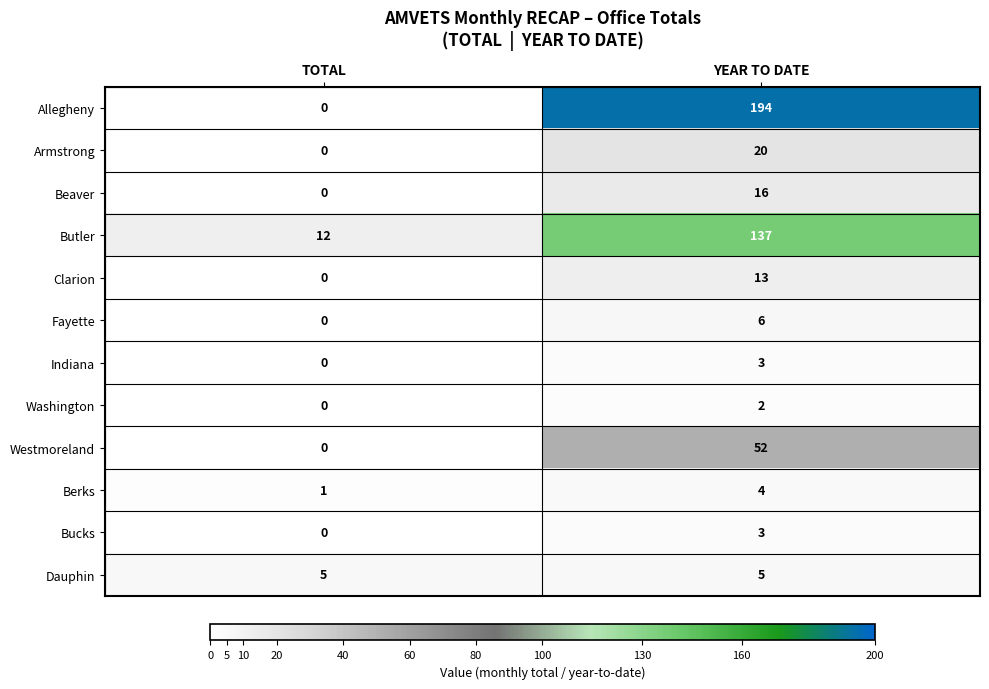

At which category does the chart reach its minimum across all series?

TOTAL